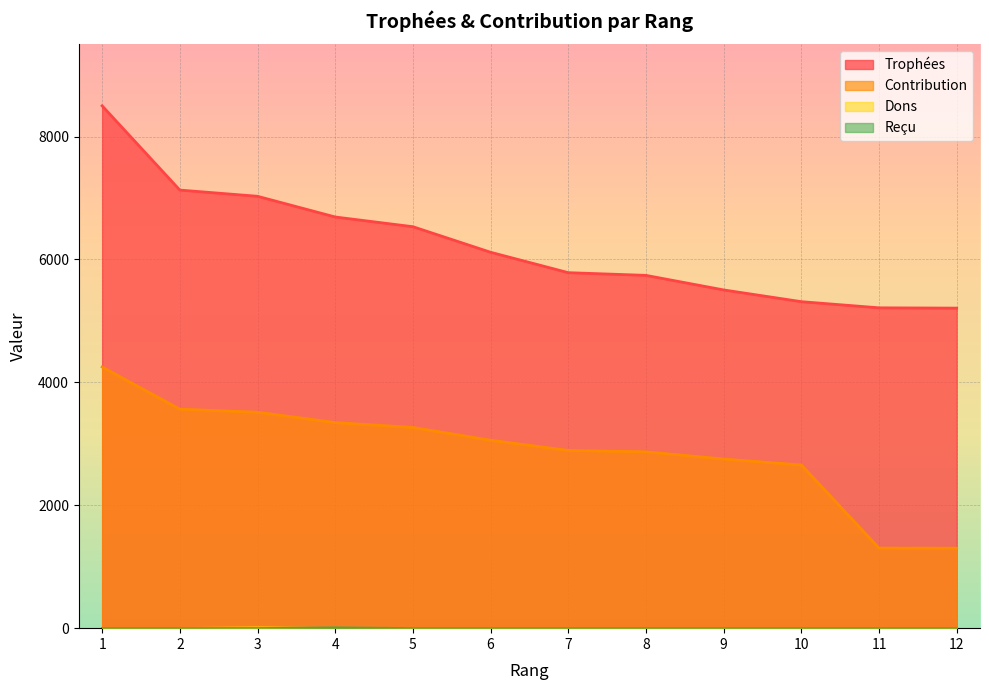

True or false: Reçu and Contribution cross at least once.

False